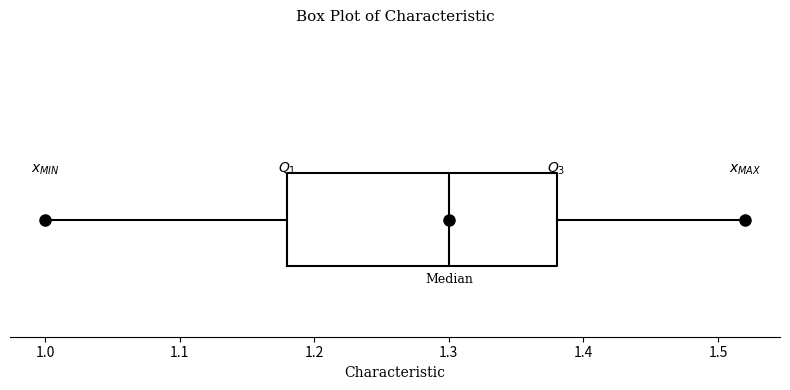

Where does the left whisker of the box end on the x-axis? The values are not printed on the chart, so give them approximately, as read against the axis.

1.00